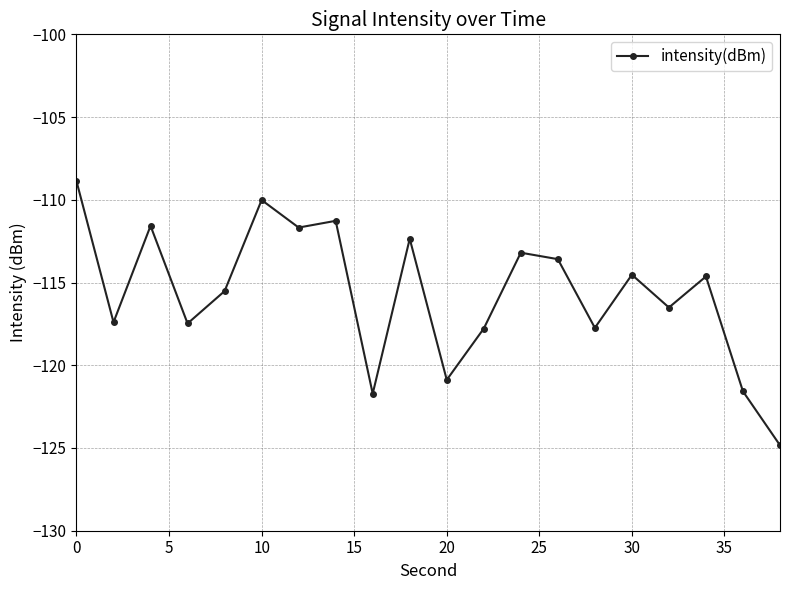

What is the average value?

-115.7